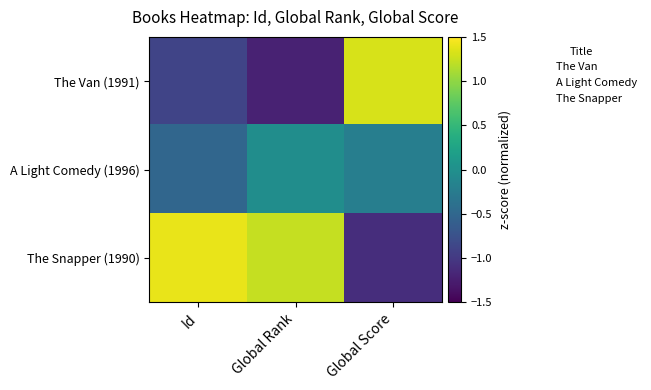

Which category has the highest value across all series?

Id